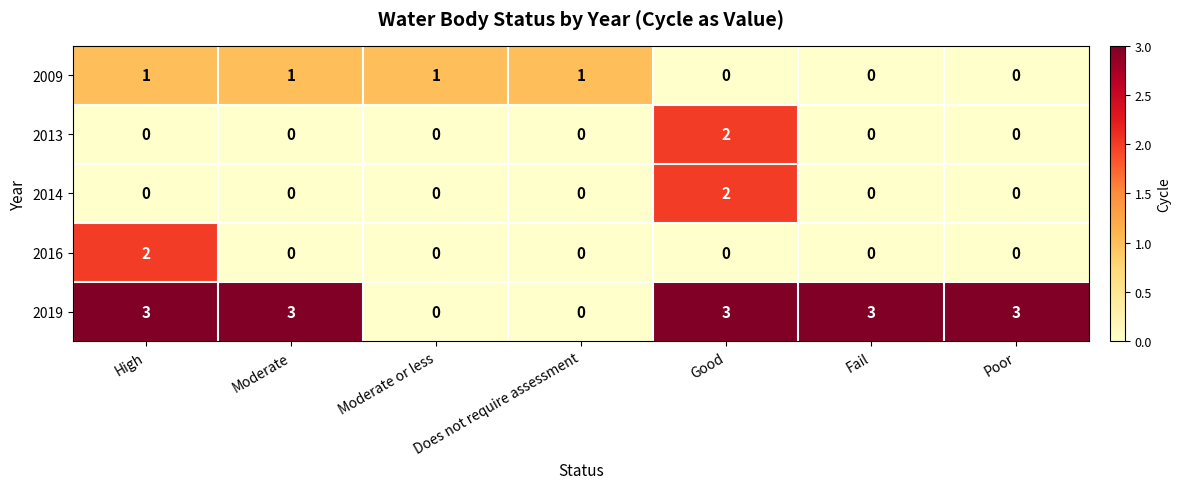

How many 2013 values are between 0 and 1?

6